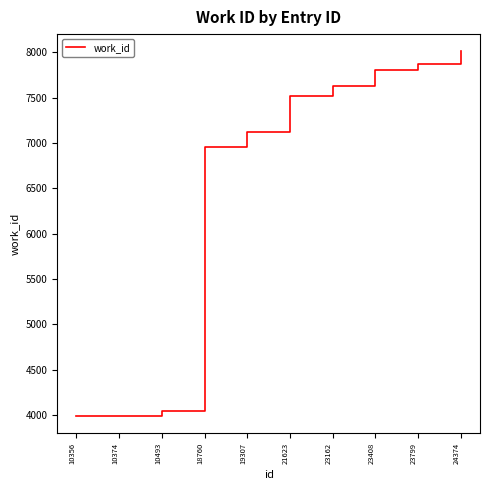

What is the smallest value displayed?

3986